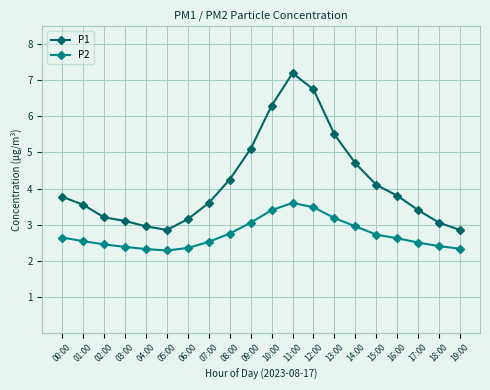

True or false: P1 and P2 cross at least once.

False